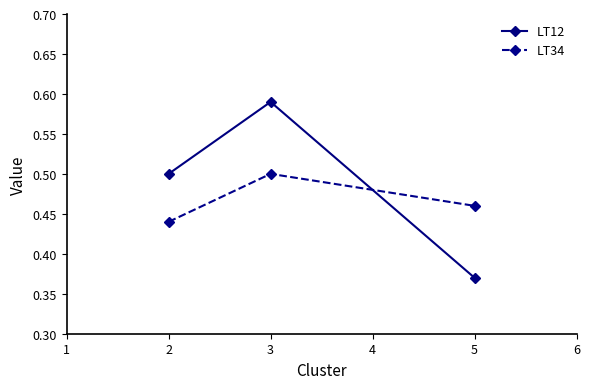

Which series changed the most between 3 and 5?

LT12